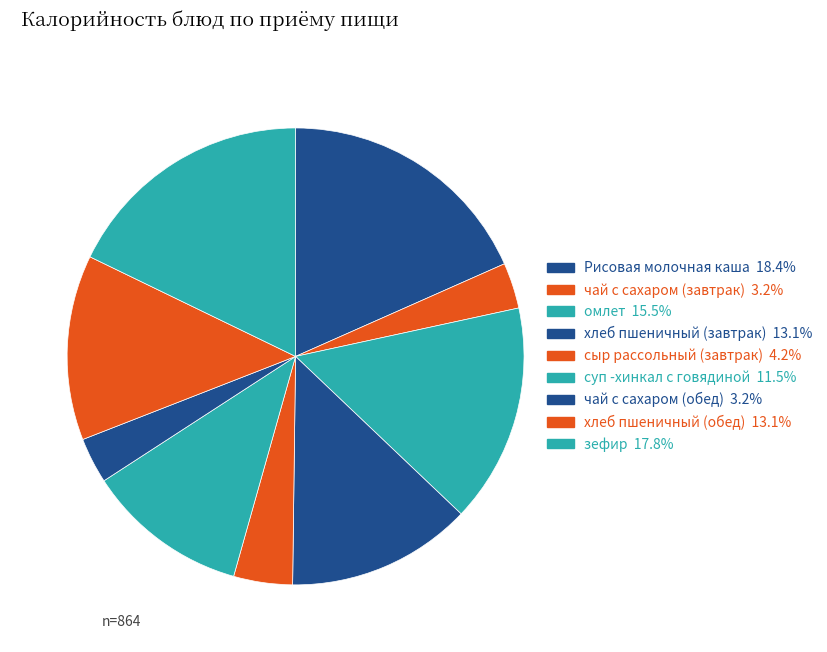

What percentage is the хлеб пшеничный (завтрак) slice, to the nearest percent?

13%